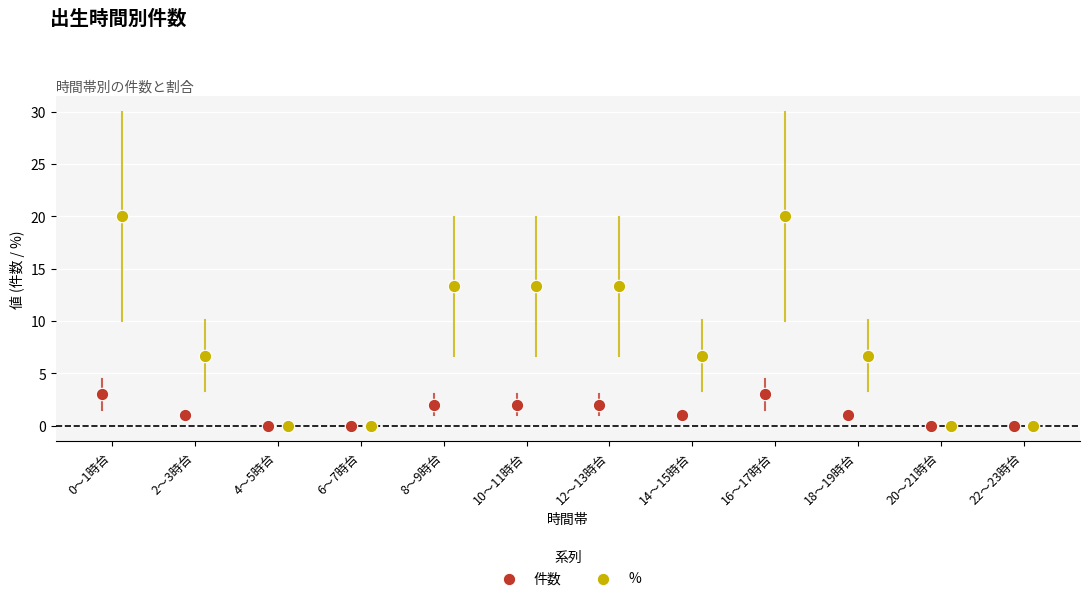

What are all the series names shown in the legend?

件数, %